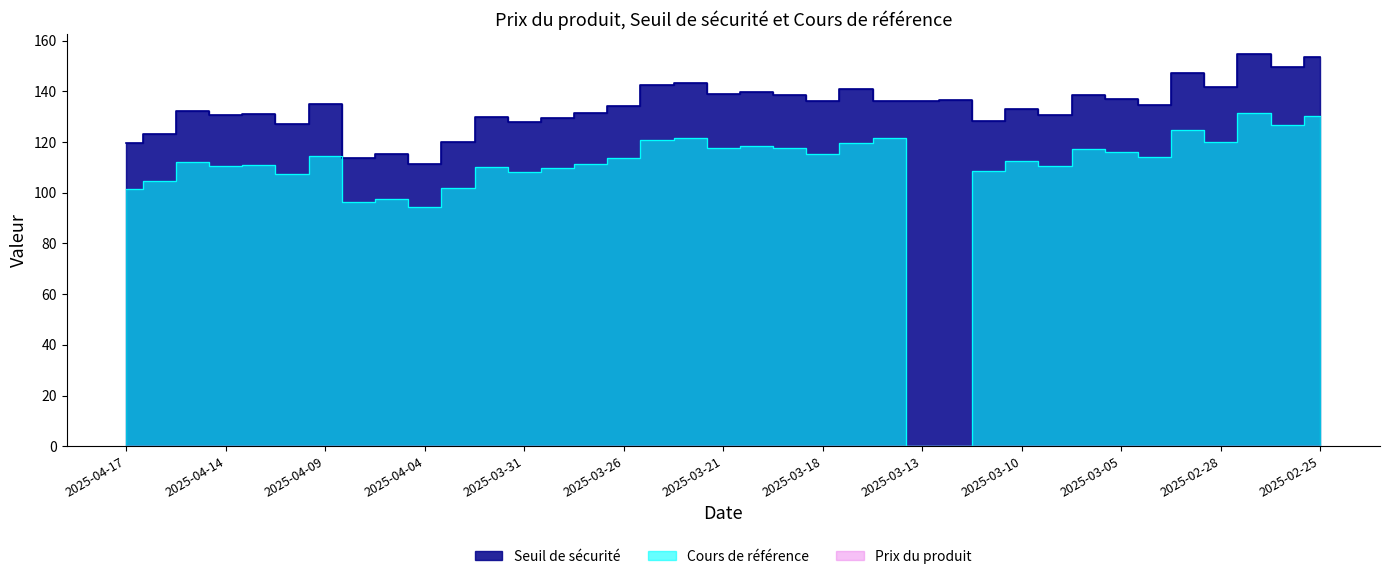

At which label is Cours de référence closest to 65?

2025-04-04